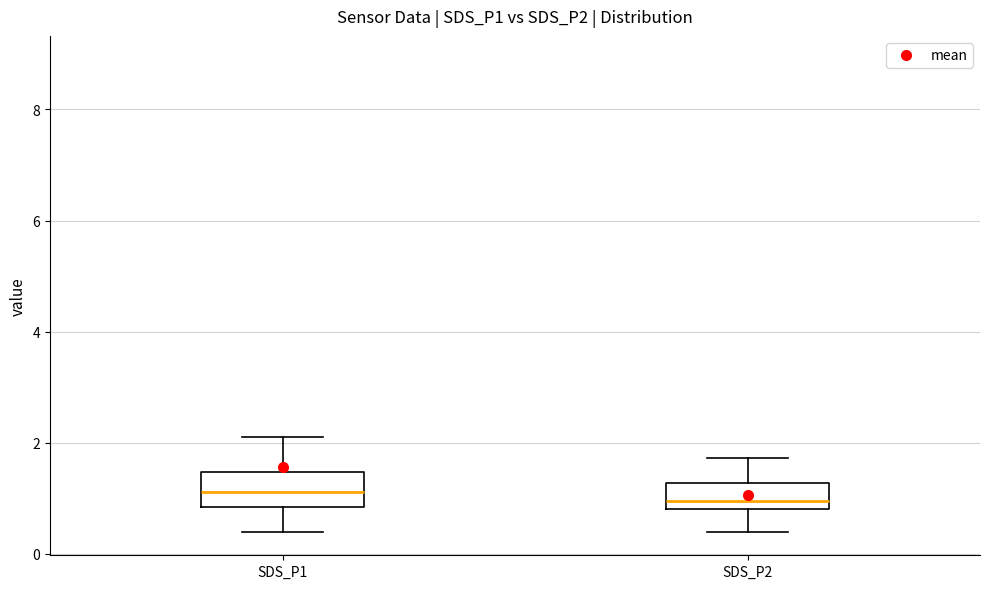

Where does the median line of the box for SDS_P2 sit on the y-axis? The values are not printed on the chart, so give them approximately, as read against the axis.

1.0